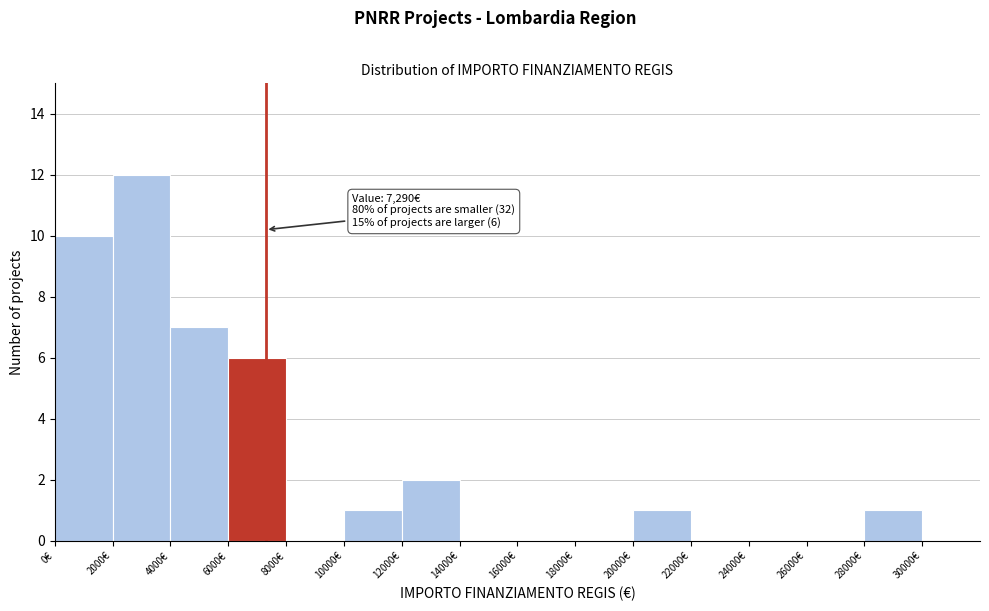

Over which range of the x-axis is the bar tallest?

2000 to 4000